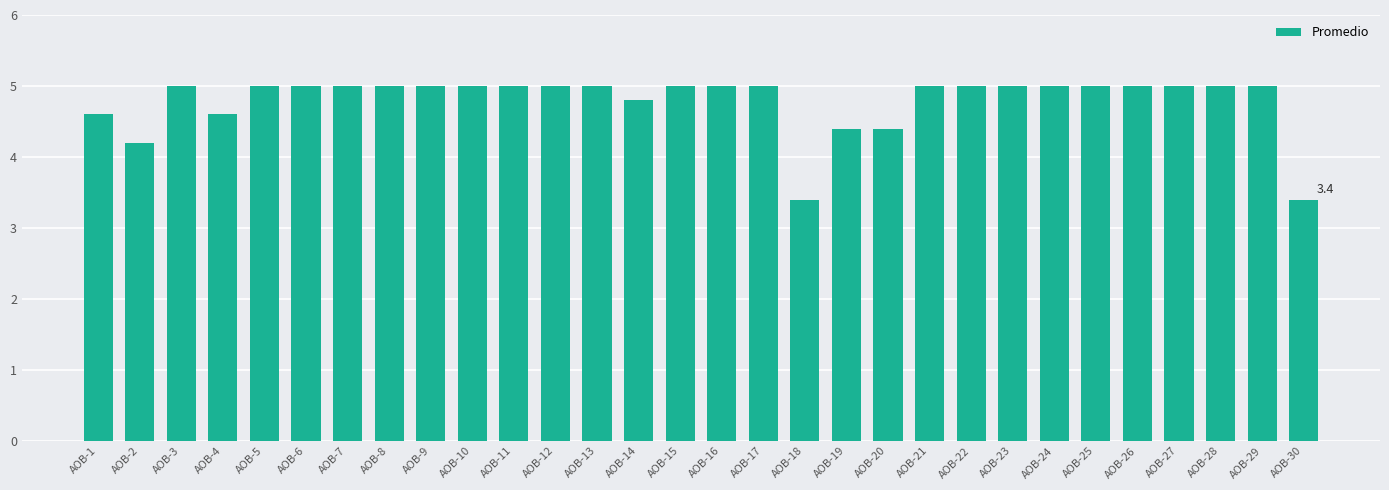

Does the chart contain stacked bars?

No